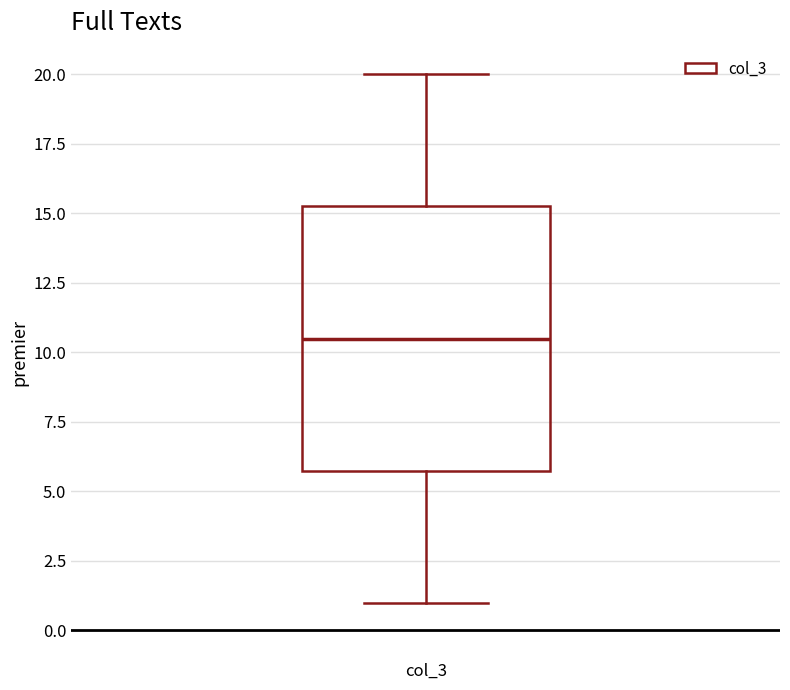

Transcribe this box plot: give where the median line is, the range the box spans, and where the two whiskers end, as read against the y-axis. The values are not printed on the chart, so give them approximately, as read against the axis.

median 10.5, box 6.0 to 15.5, whiskers 1.0 to 20.0